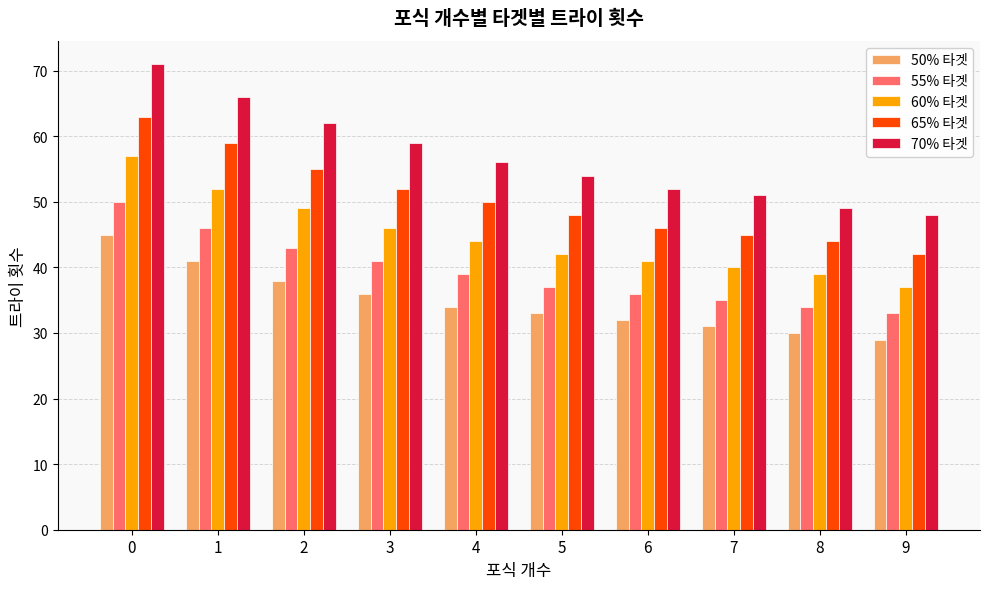

Read the 70% 타겟 value at 3, to the nearest 10.

60